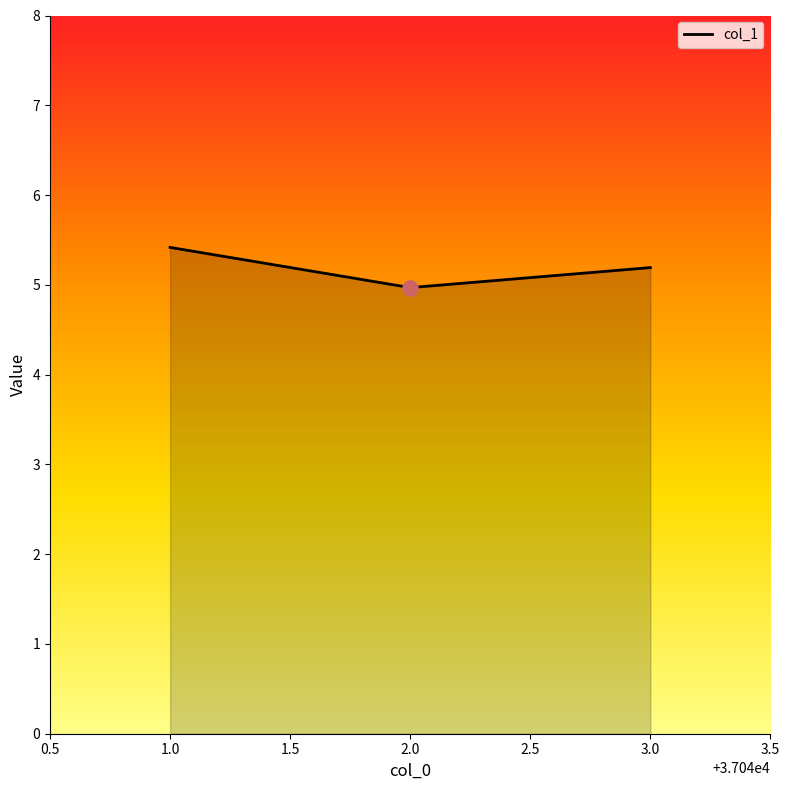

What is the change in value from 2.0 to 3.0?

+0.2